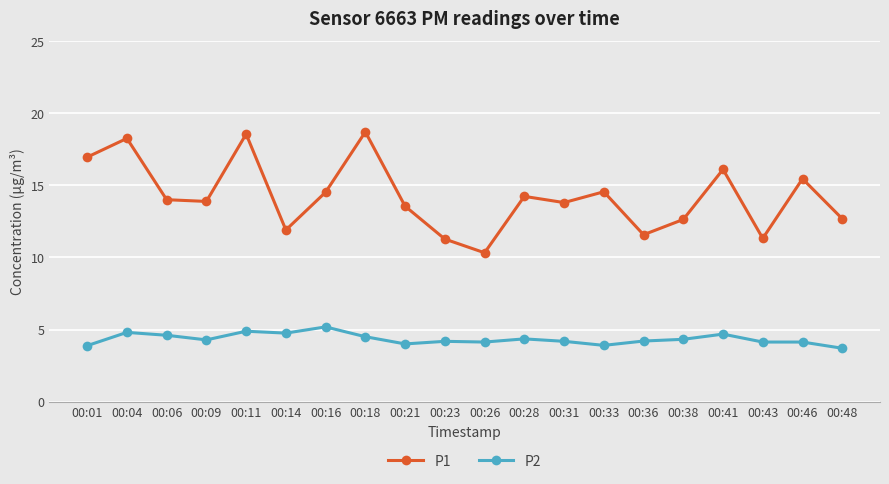

What is the difference between the maximum and minimum values in the P1 series?

8.4